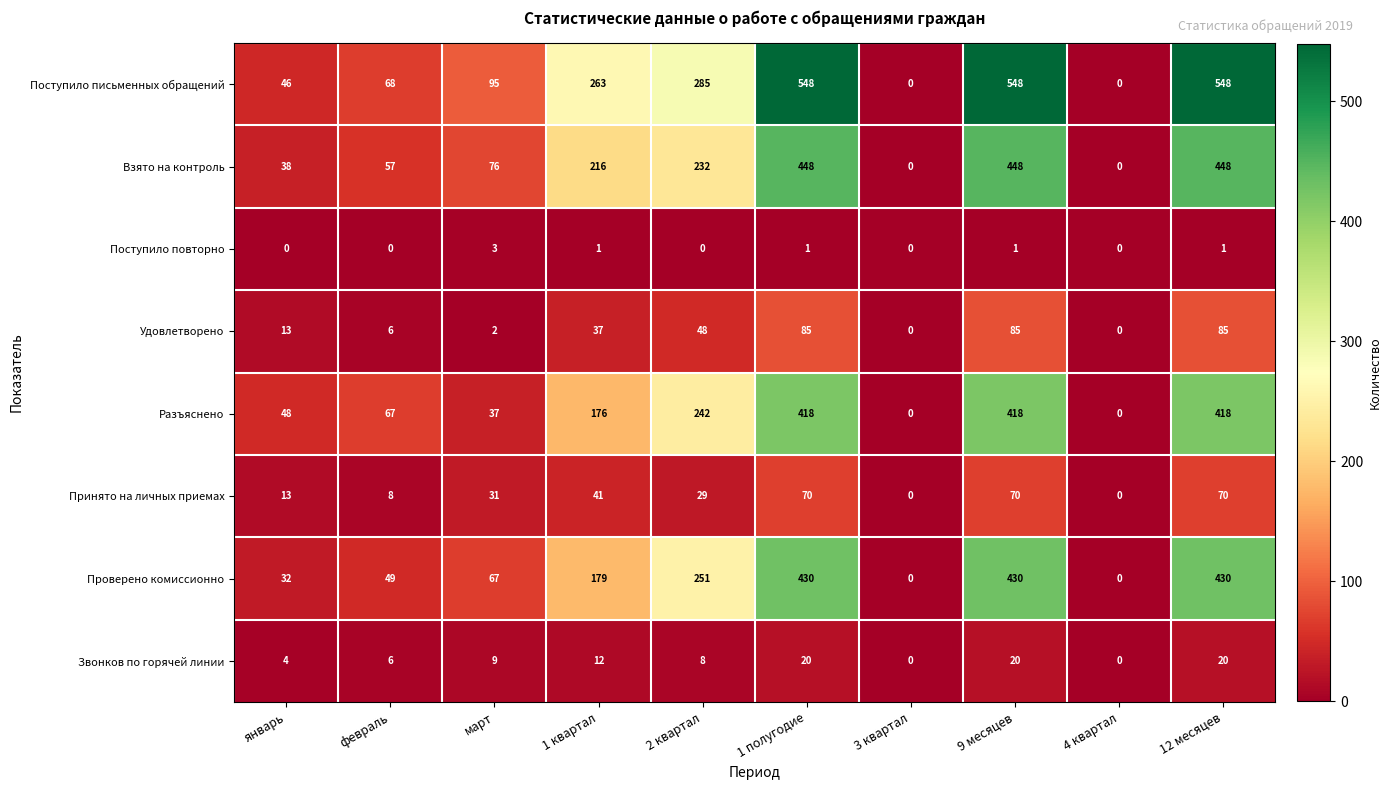

What is the spread (max minus min) of values at 1 полугодие?

547